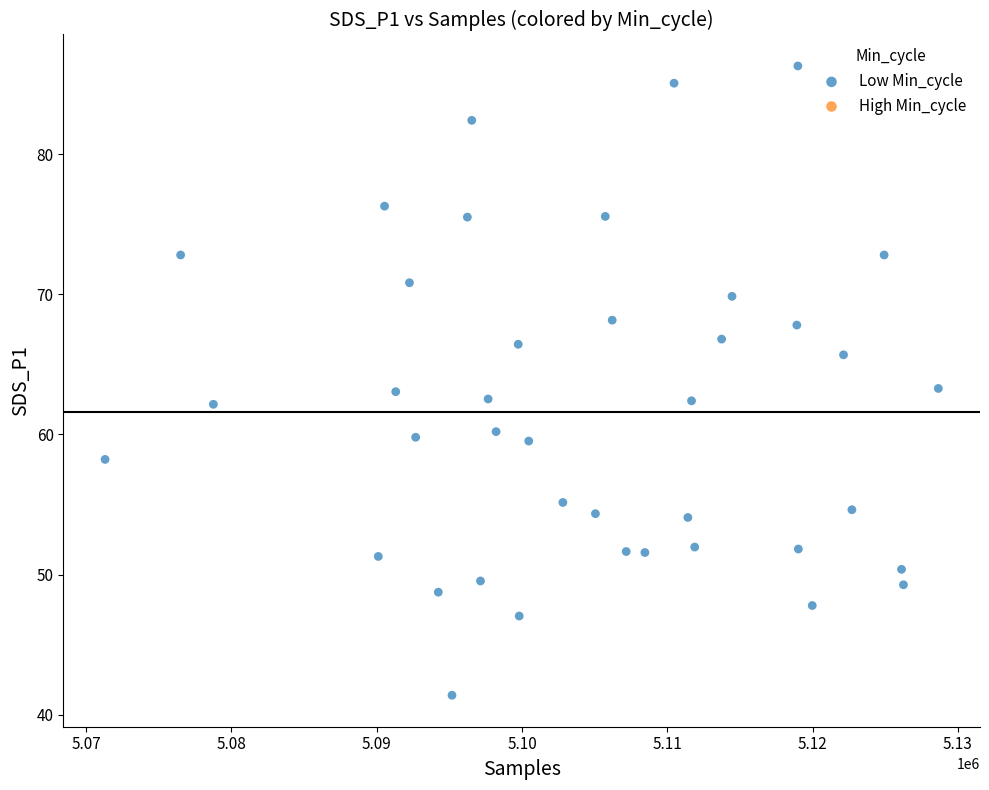

What is the range of Y values (max minus min)?

44.9